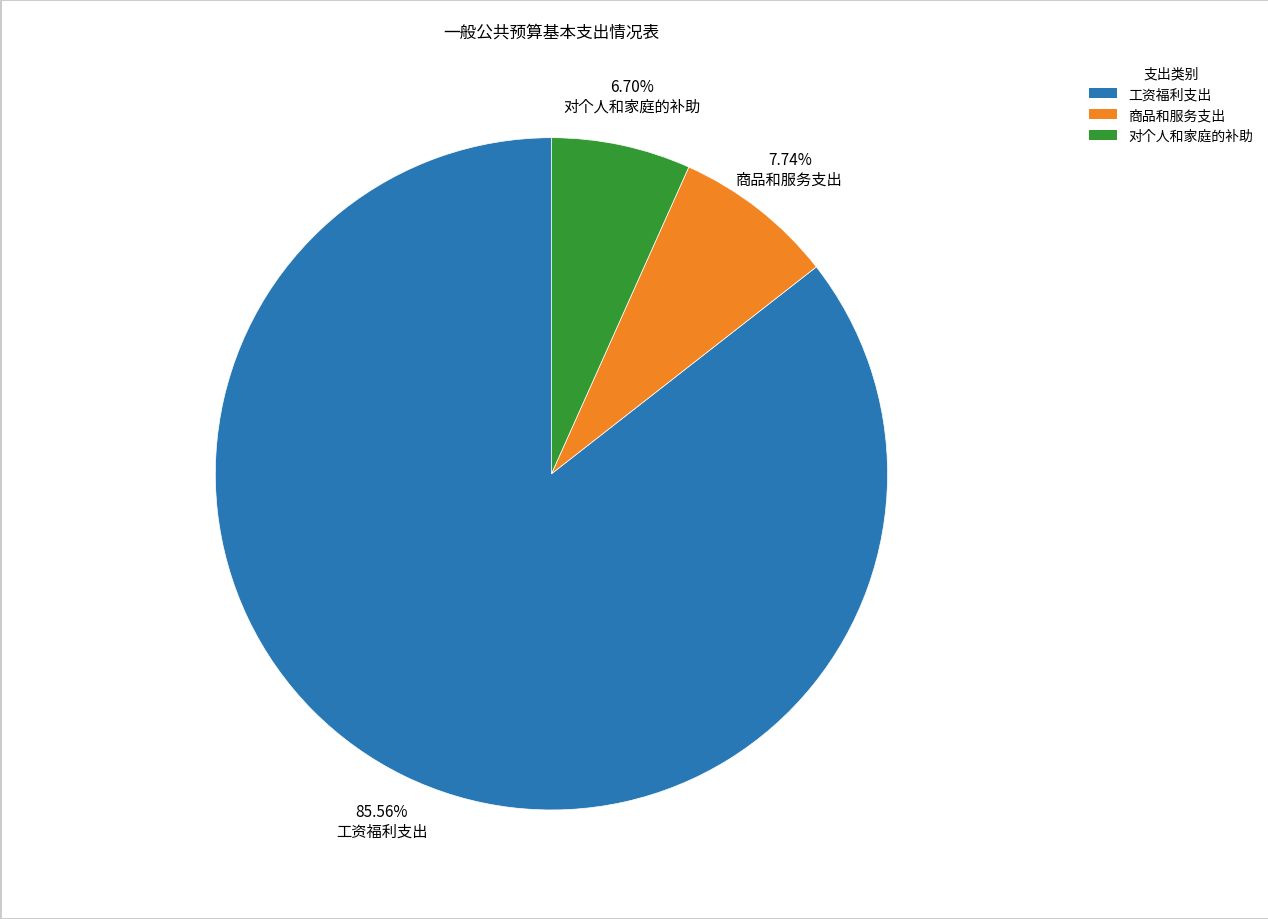

Is it true that 对个人和家庭的补助 is 15% of the pie?

False